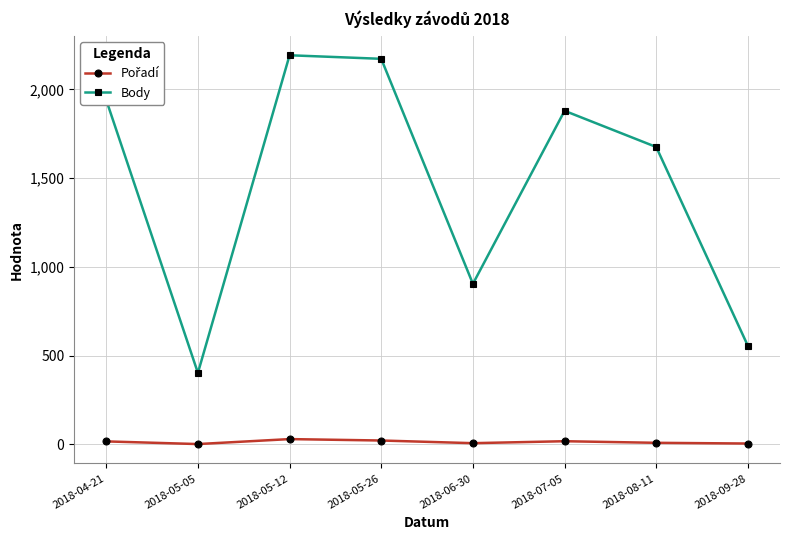

List the labels in order of Body value, smallest first.

2018-05-05, 2018-09-28, 2018-06-30, 2018-08-11, 2018-07-05, 2018-04-21, 2018-05-26, 2018-05-12